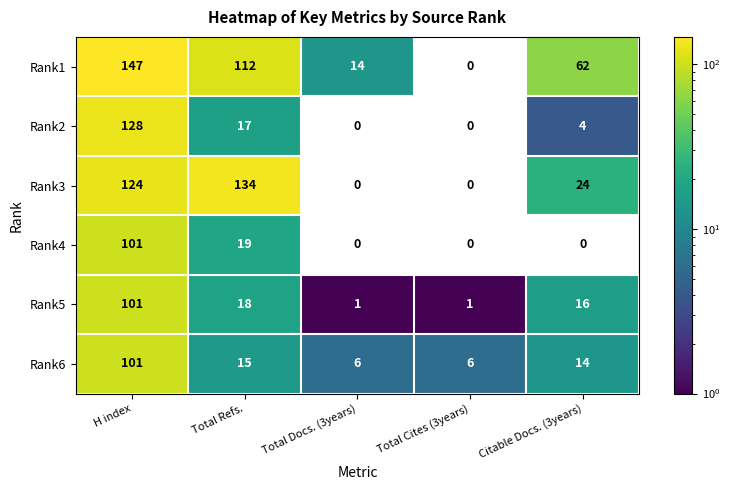

At Citable Docs. (3years), list the series in order from largest to smallest.

Rank1, Rank3, Rank5, Rank6, Rank2, Rank4